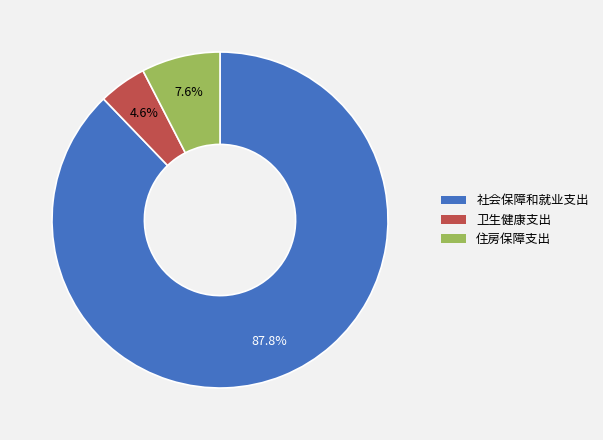

Which has a higher value, 住房保障支出 or 社会保障和就业支出?

社会保障和就业支出